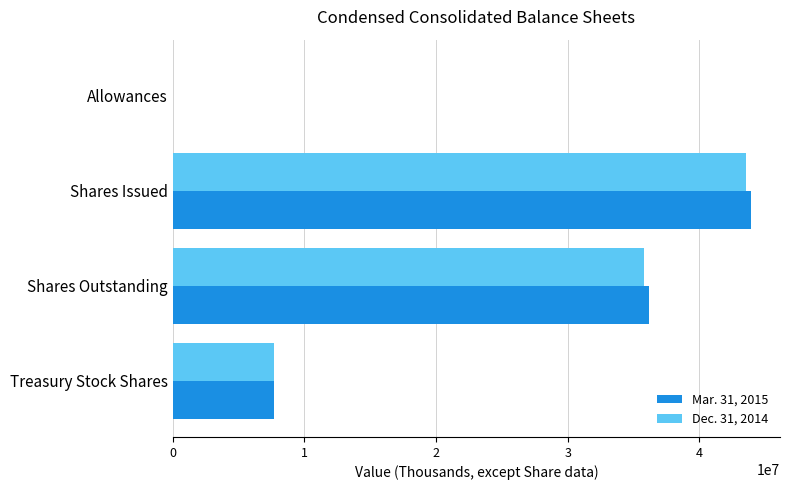

Is the value of Dec. 31, 2014 at Shares Outstanding greater than the value of Mar. 31, 2015 at Treasury Stock Shares?

Yes